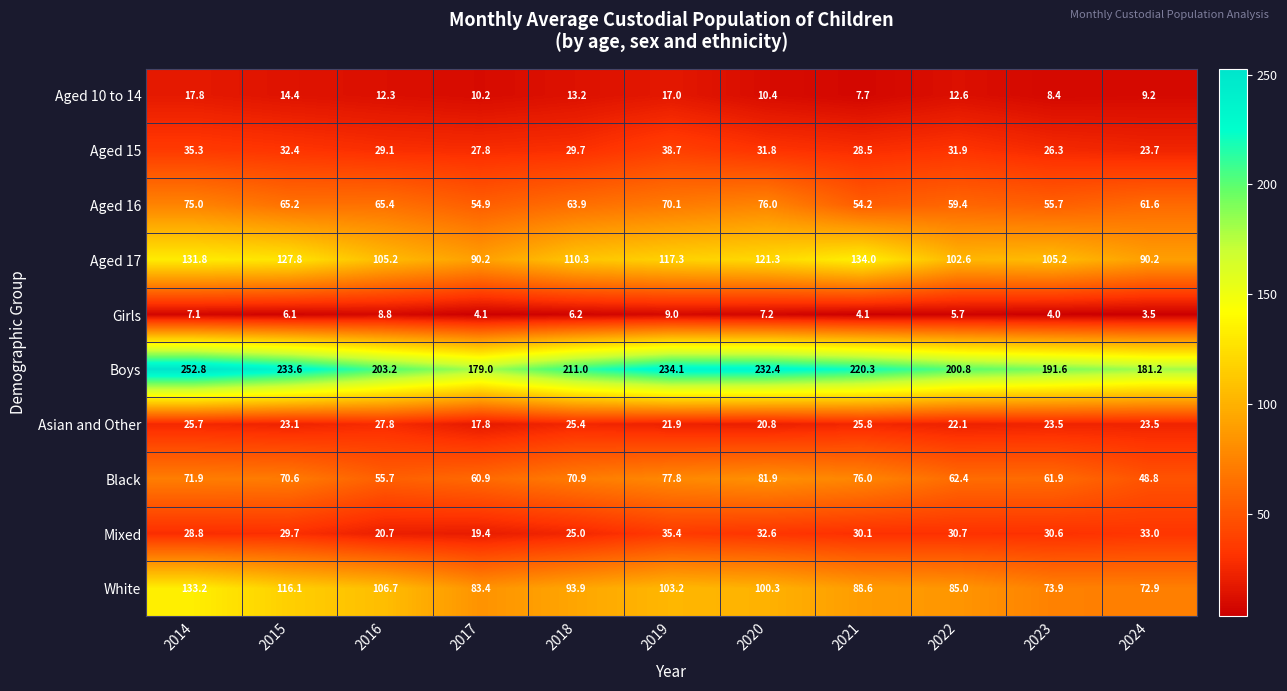

True or false: Aged 17 has a value of 169.1 at 2015.

False